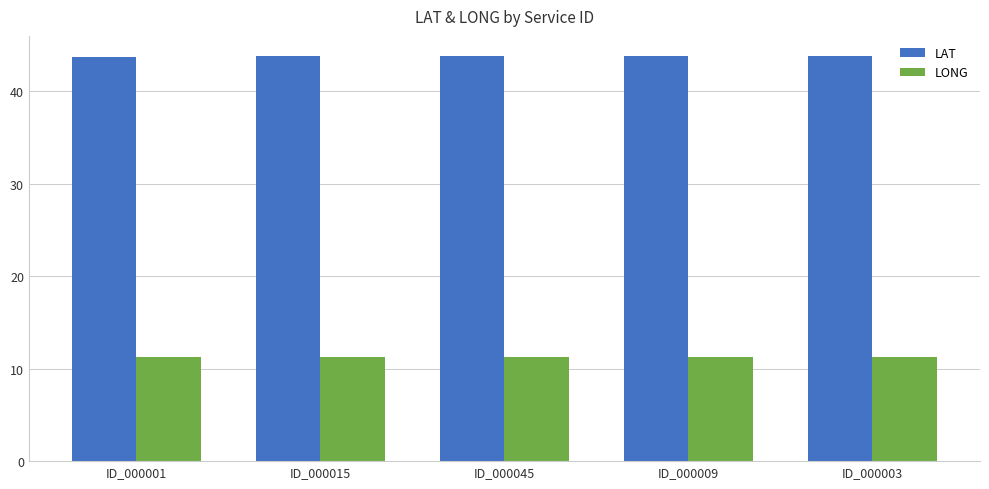

What is the label of the 4th bar from the right?

ID_000015